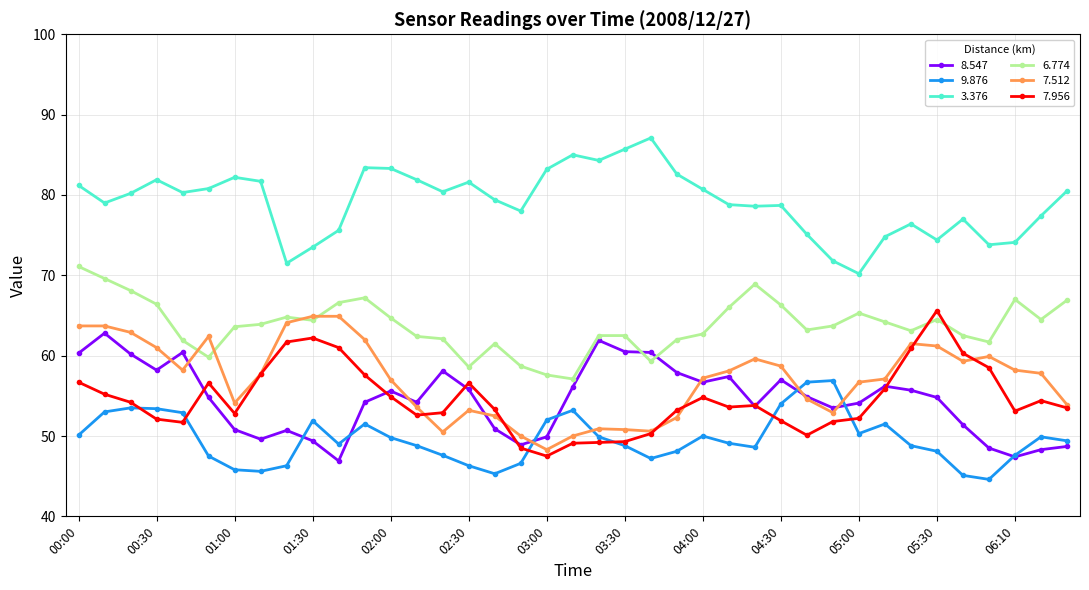

What is the difference between the second highest and minimum values in the 3.376 series?

15.5